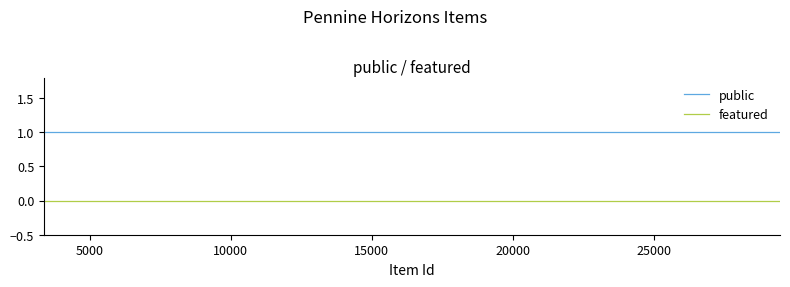

Reading left to right, extract all data points from this chart.

public: 1	1	1	1	1	1	1	1	1	1	1
featured: 0	0	0	0	0	0	0	0	0	0	0